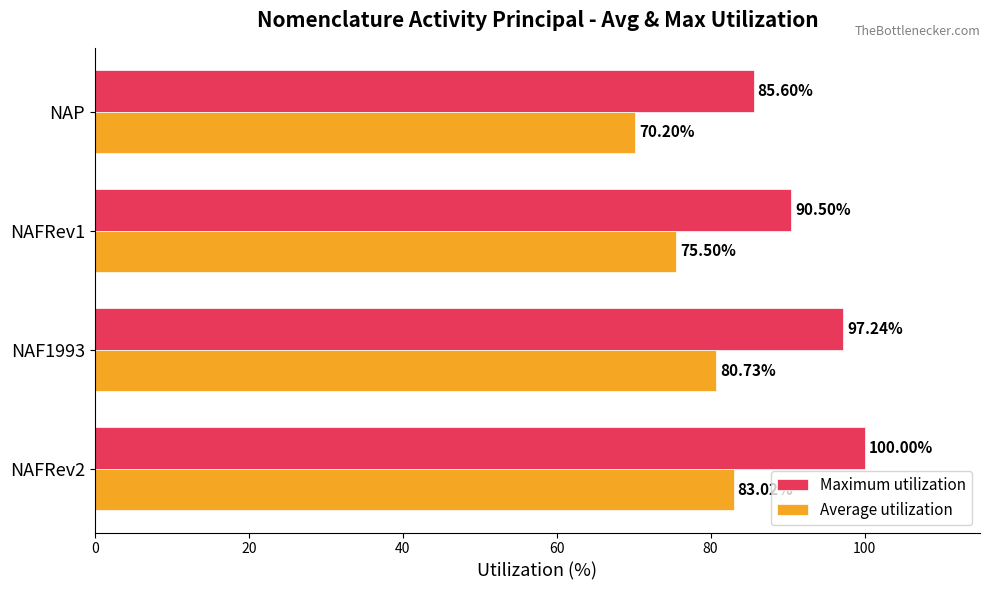

Which series has the largest range (max minus min)?

Maximum utilization